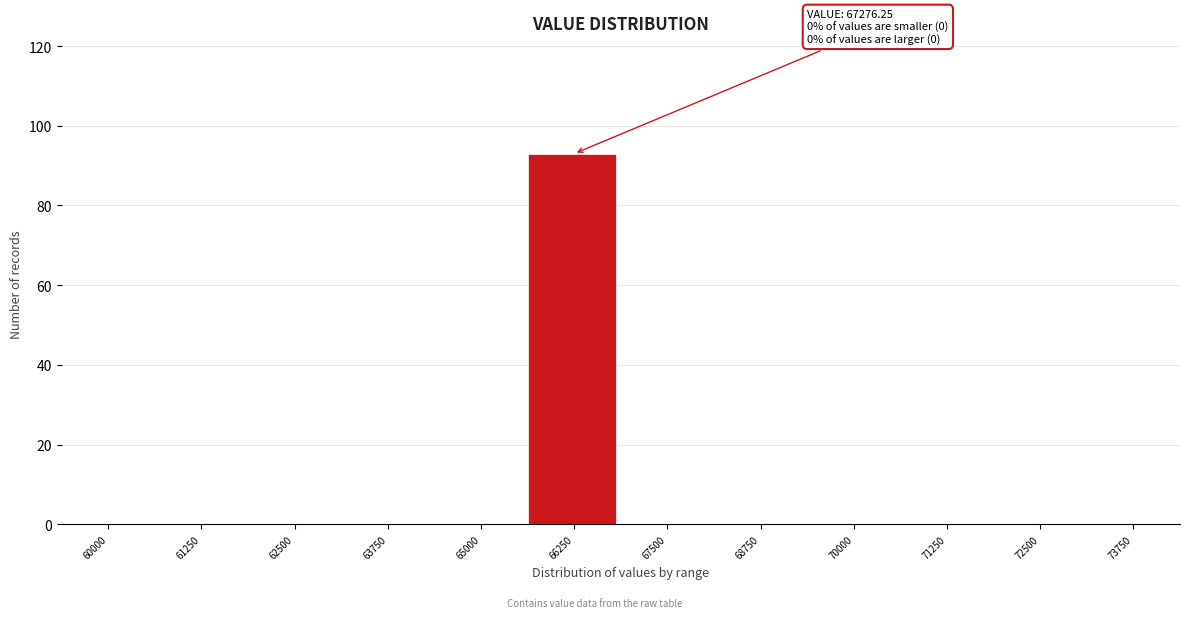

Reading right to left, extract all data points from this chart.

73750=0	72500=0	71250=0	70000=0	68750=0	67500=0	66250=93	65000=0	63750=0	62500=0	61250=0	60000=0